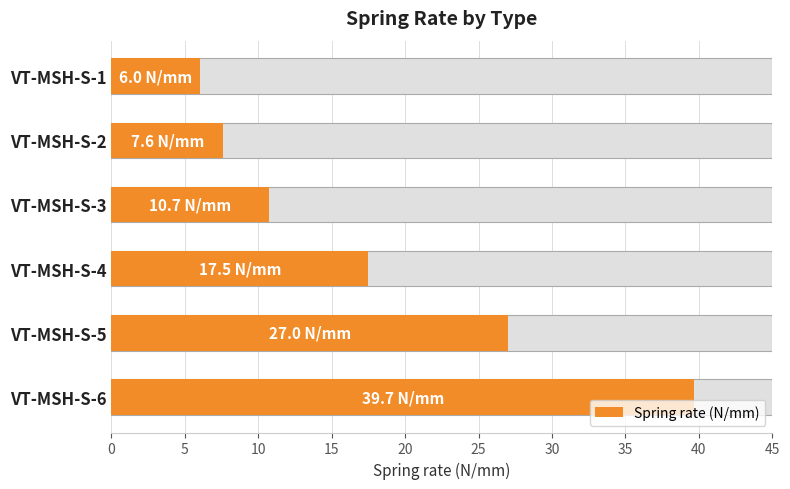

Count the number of categories in the chart.

6